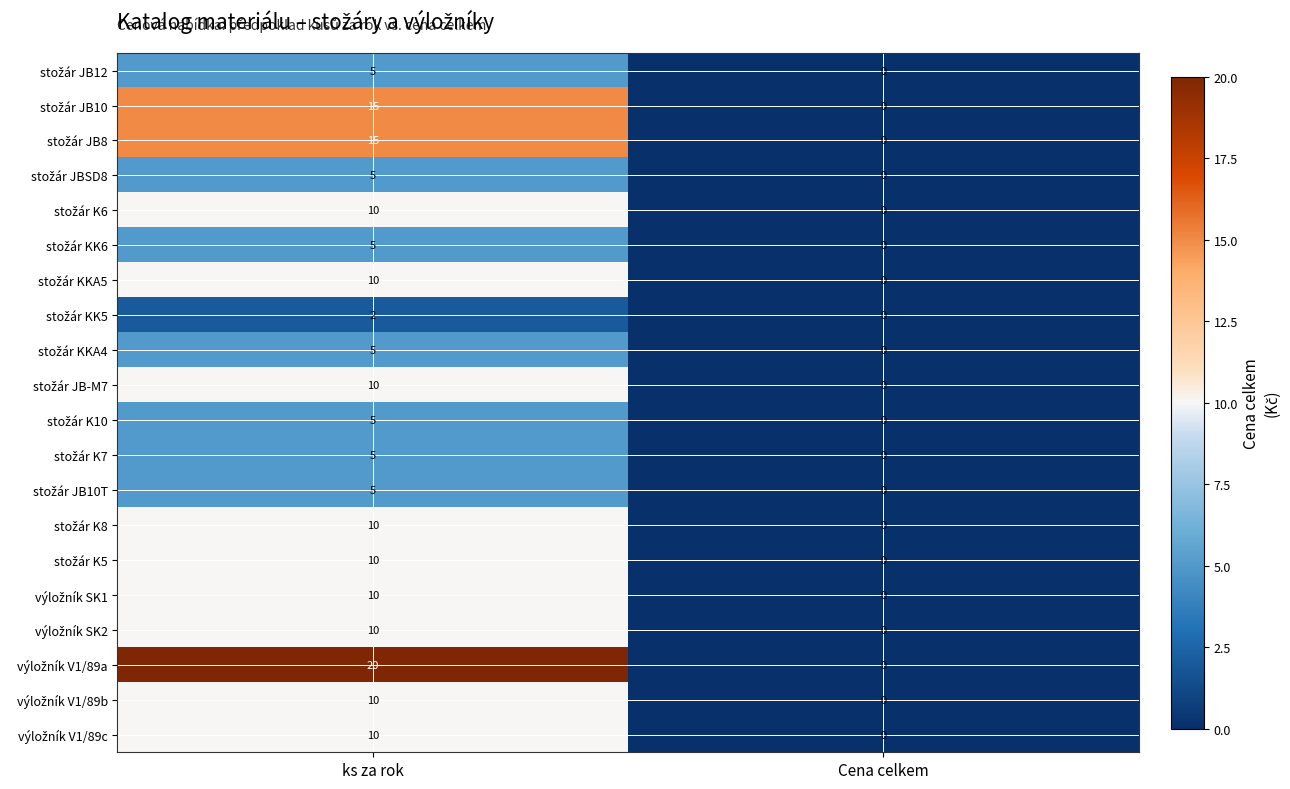

What is the maximum value shown in the chart?

20